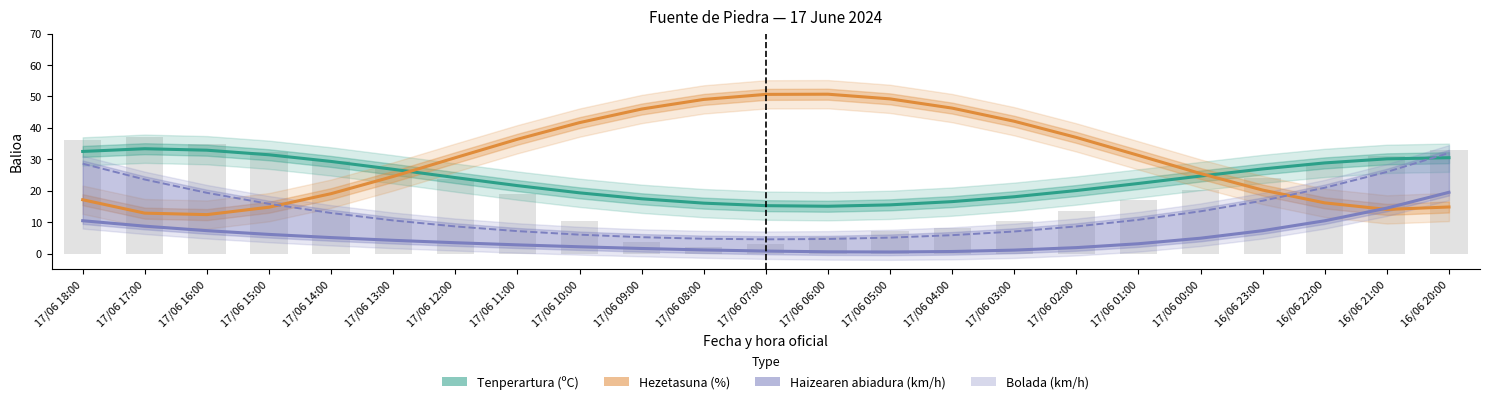

What is the spread (max minus min) of values at 17/06 15:00?

25.3